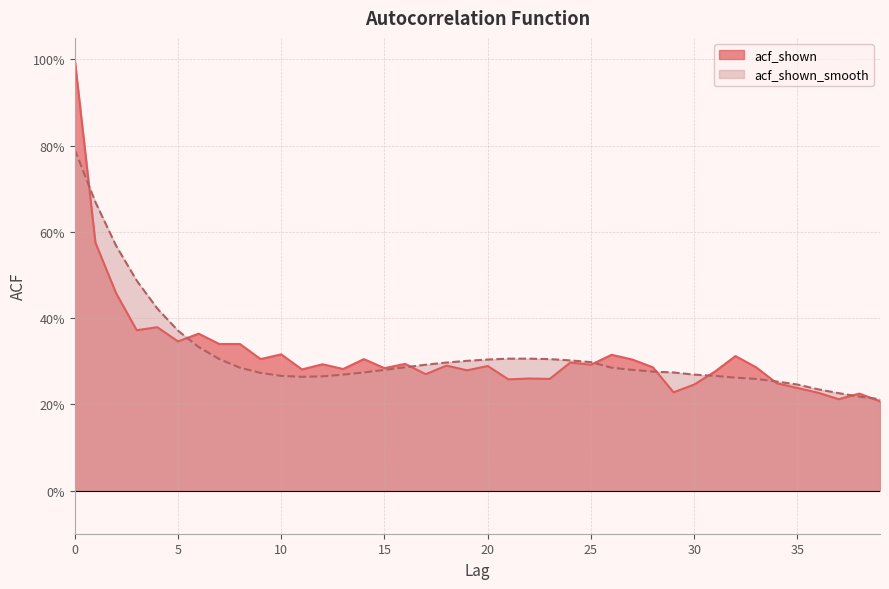

The value of acf_shown_smooth at 14 is 0.3. True or false?

True